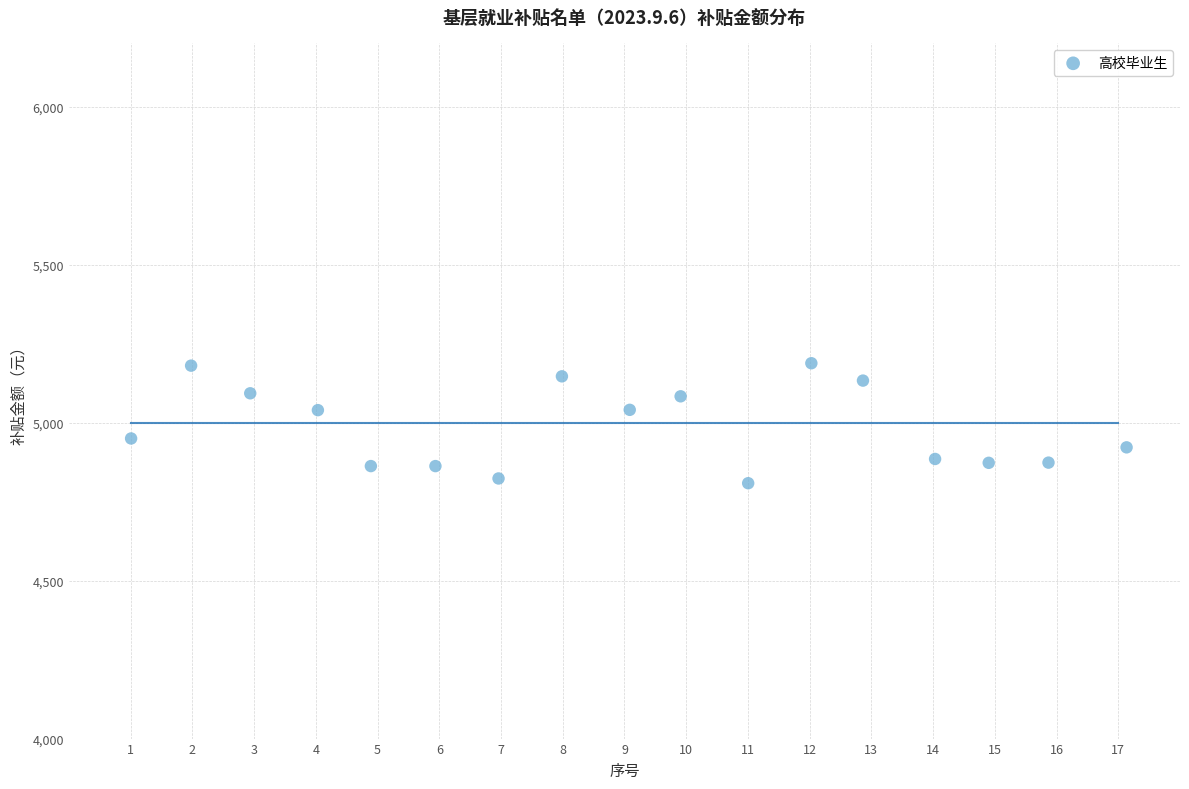

What is the range of Y values (max minus min)?

379.7